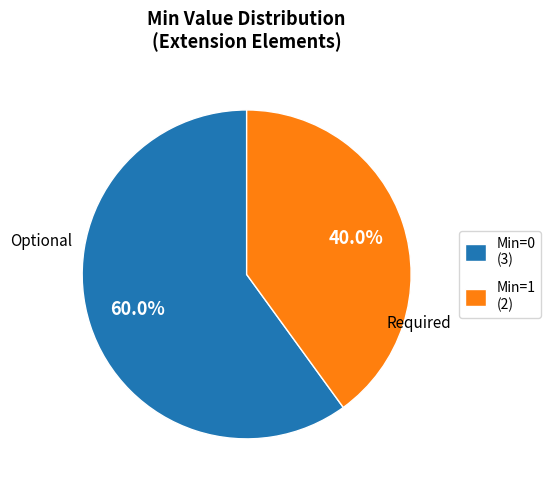

Which slice is the largest?

Min=0 (3)